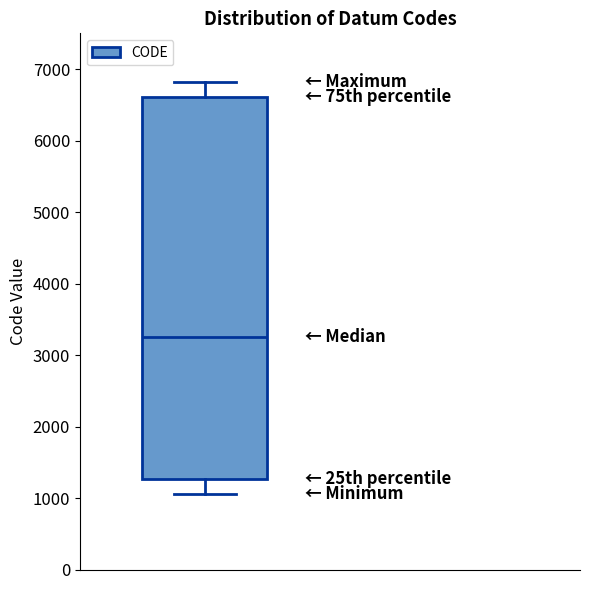

Transcribe this box plot: give where the median line is, the range the box spans, and where the two whiskers end, as read against the y-axis. The values are not printed on the chart, so give them approximately, as read against the axis.

median 3300, box 1300 to 6600, whiskers 1100 to 6800